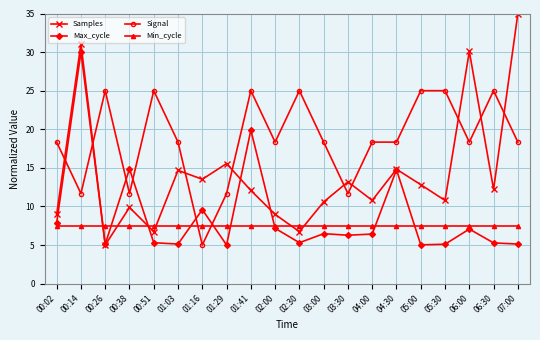

True or false: Min_cycle has a value of 7.5 at 02:30.

True